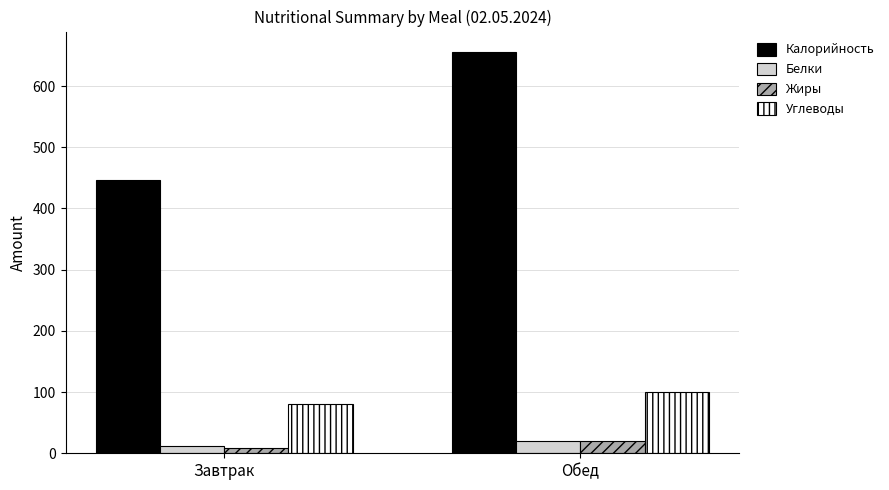

How many values in the Жиры series are below 19?

1